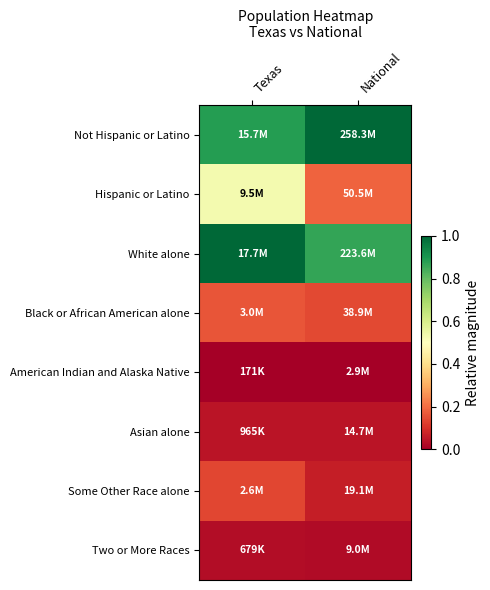

Rank the series by their maximum value, from lowest to highest.

American Indian and Alaska Native, Two or More Races, Asian alone, Some Other Race alone, Black or African American alone, Hispanic or Latino, Not Hispanic or Latino, White alone